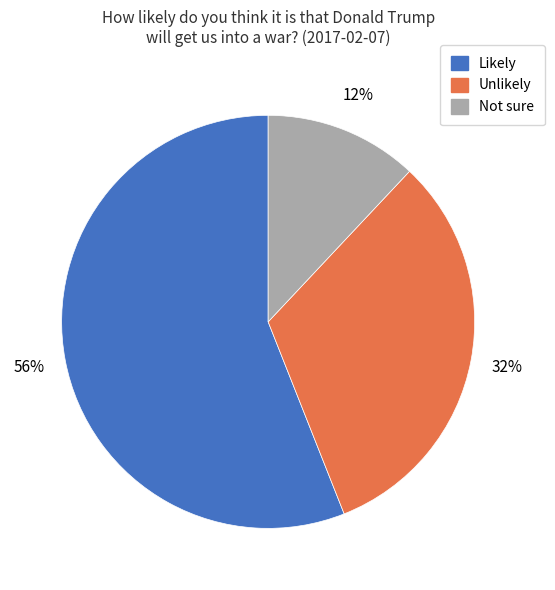

To the nearest percent, what portion does Unlikely represent?

32%